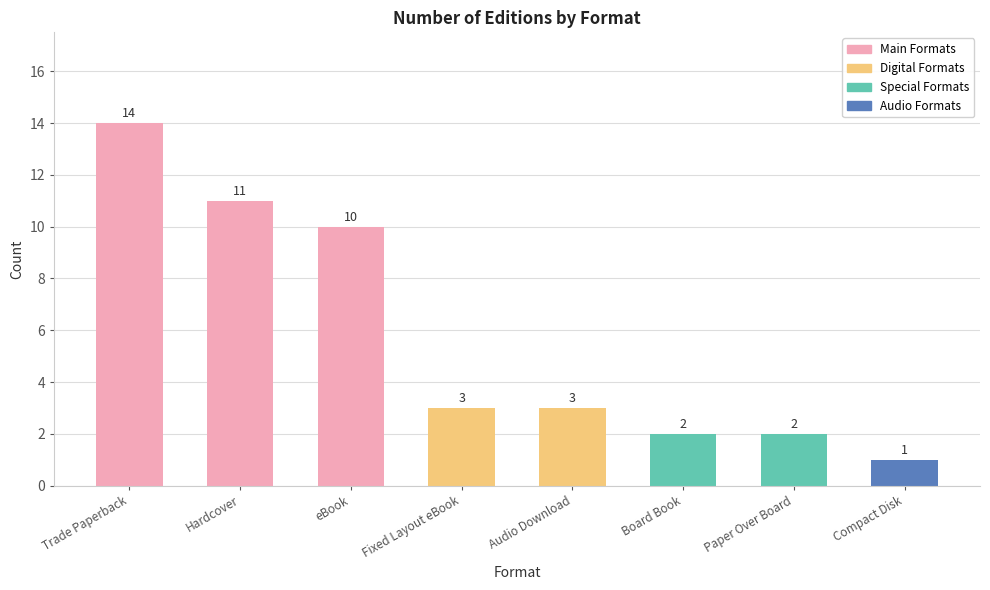

Reading left to right, list all the values displayed in this chart.

14	11	10	3	3	2	2	1